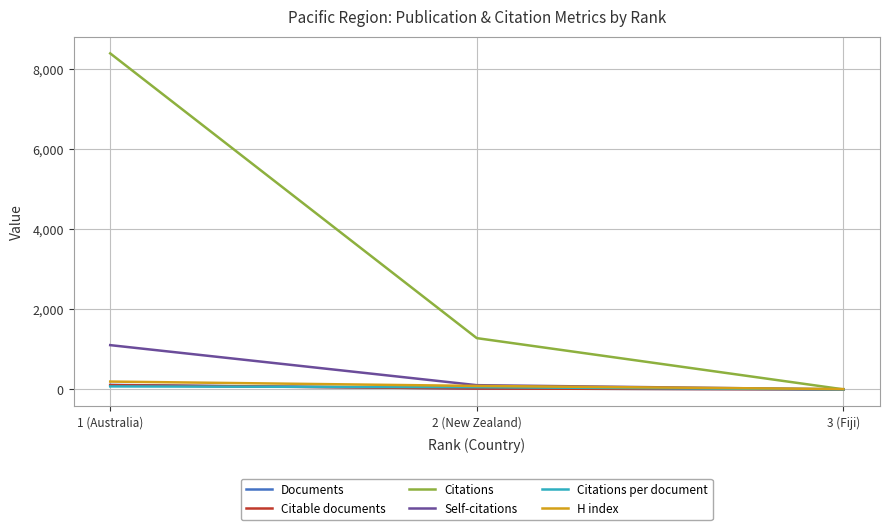

What is the sum of the H index values at 1 (Australia) and 2 (New Zealand)?

283.0